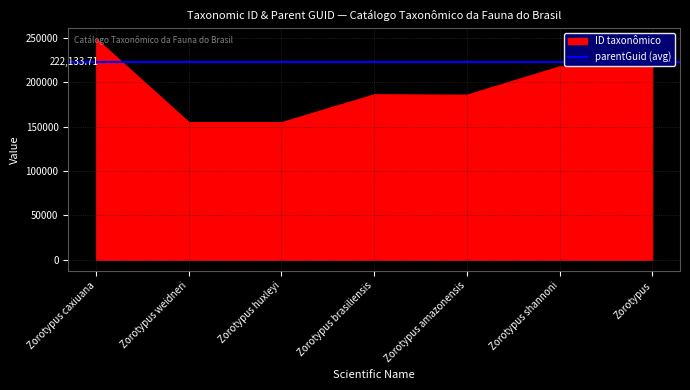

Which series ends up on top after the final intersection of ID taxonômico and parentGuid?

parentGuid